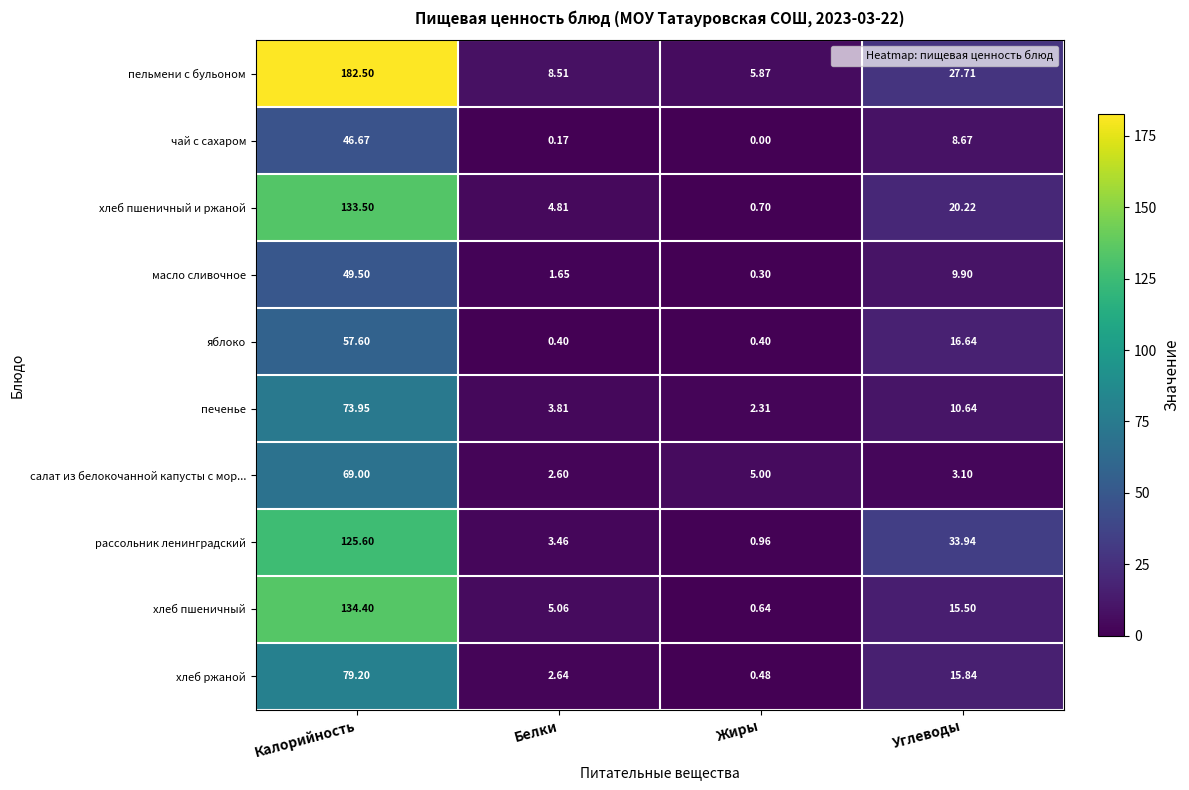

Is the value of хлеб пшеничный at Углеводы greater than the value of рассольник ленинградский at Калорийность?

No